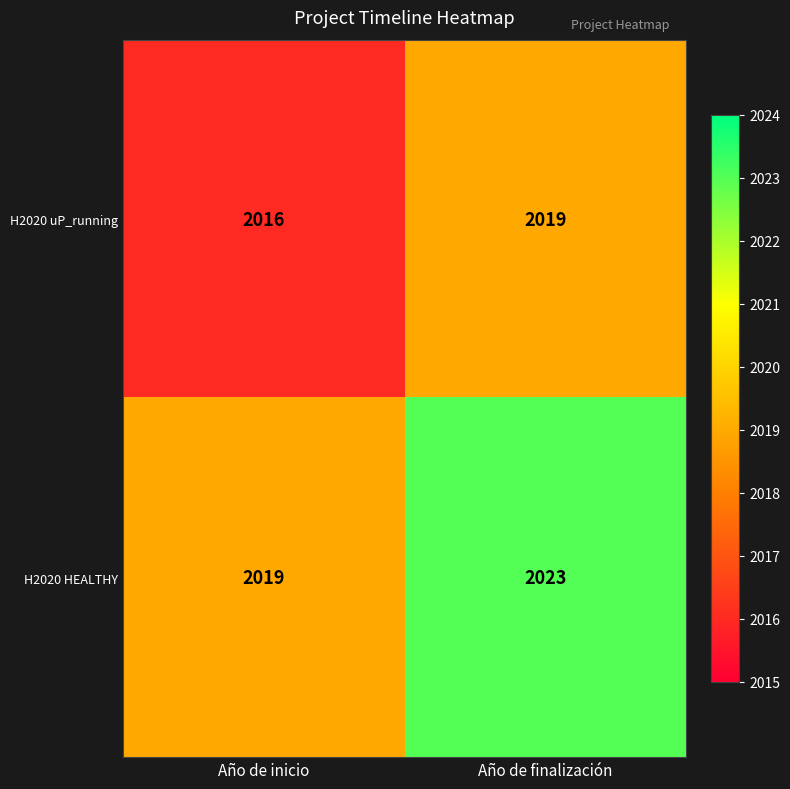

At which category does the chart reach its minimum across all series?

Año de inicio